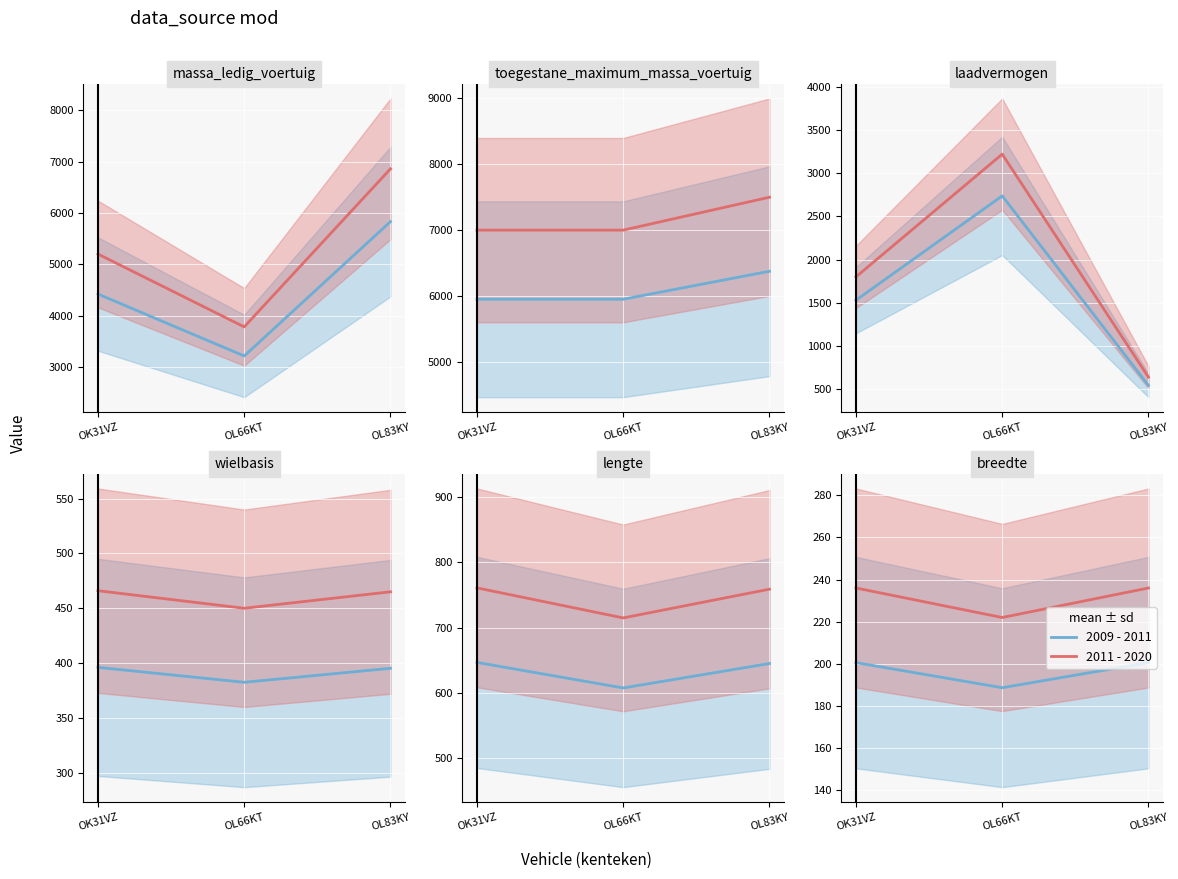

Rank the series at OL83KY from lowest to highest value.

2009 - 2011, 2011 - 2020